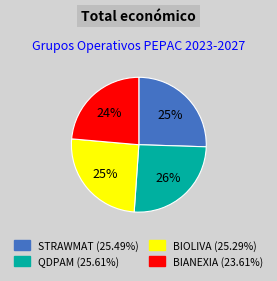

Is it true that STRAWMAT is 25% of the pie?

True